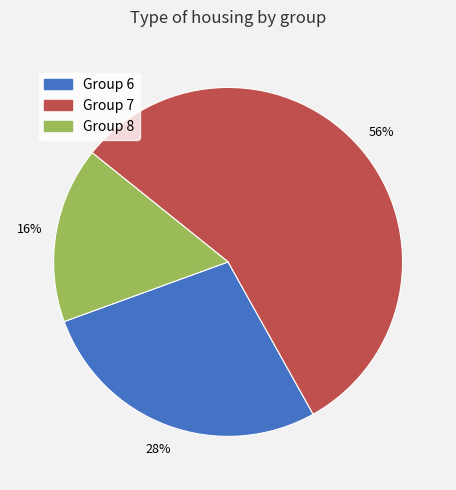

Does Group 6 account for over 50% of the chart?

No